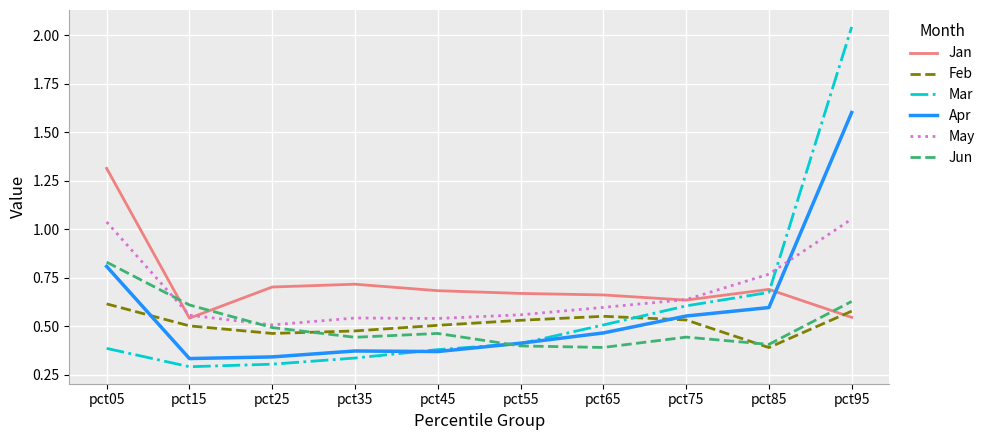

List the series in order of their peak value, highest first.

Mar, Apr, Jan, May, Jun, Feb